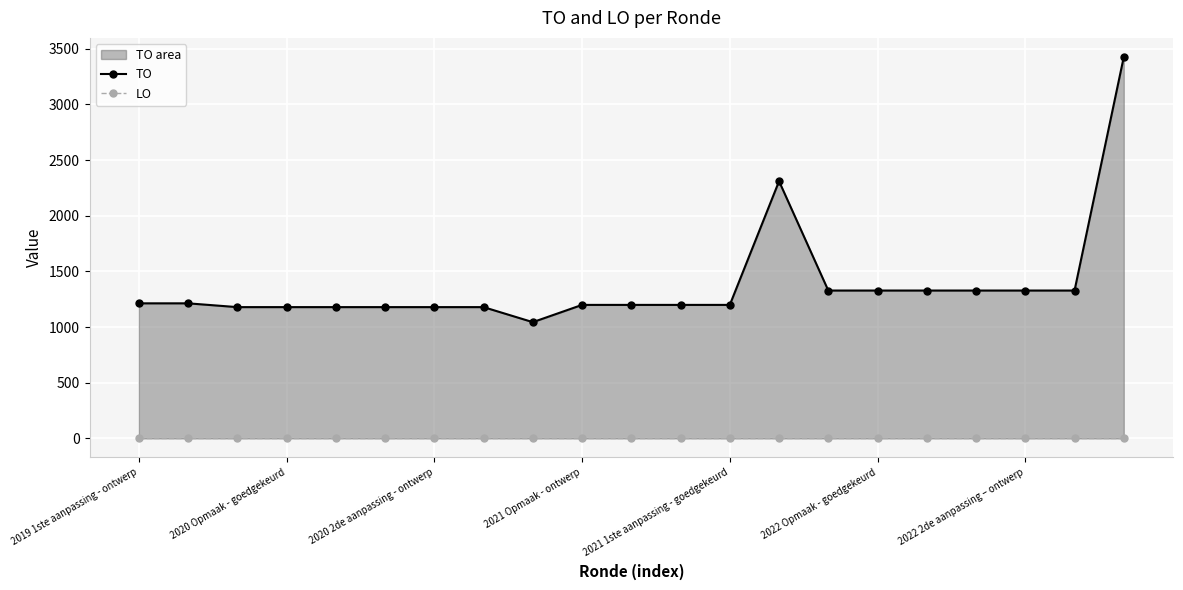

True or false: TO and LO intersect in this chart.

False